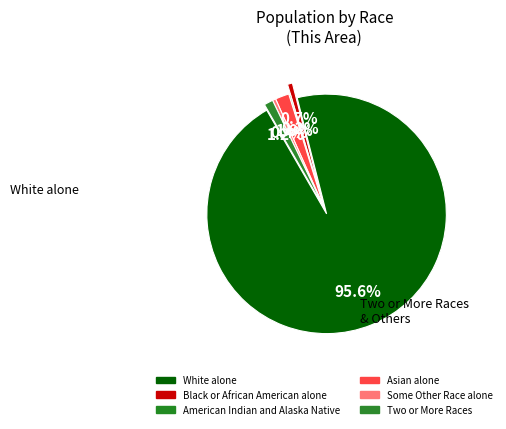

Is it true that Black or African American alone is 1% of the pie?

True